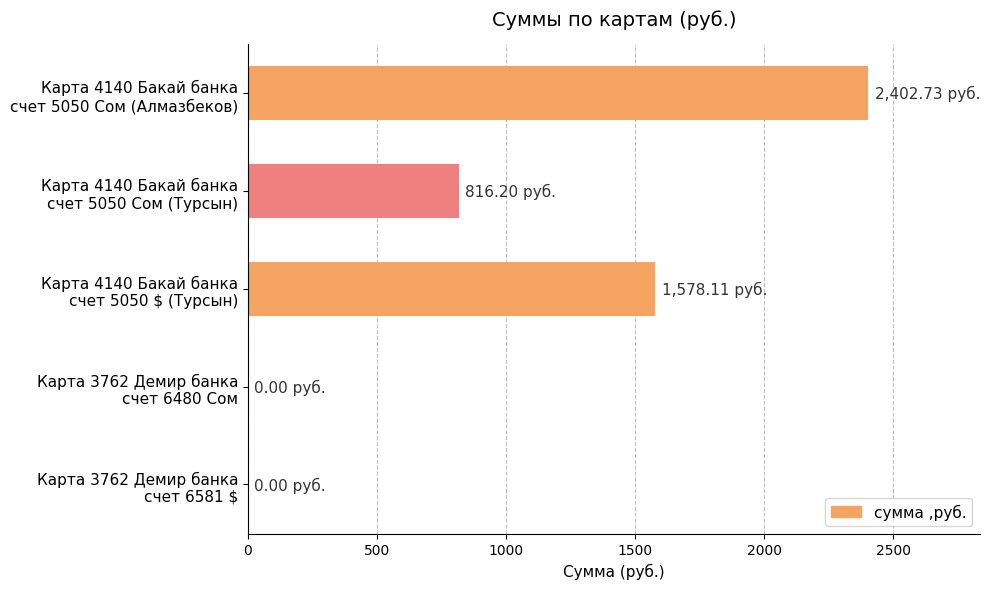

What is the sum of all values?

4797.0